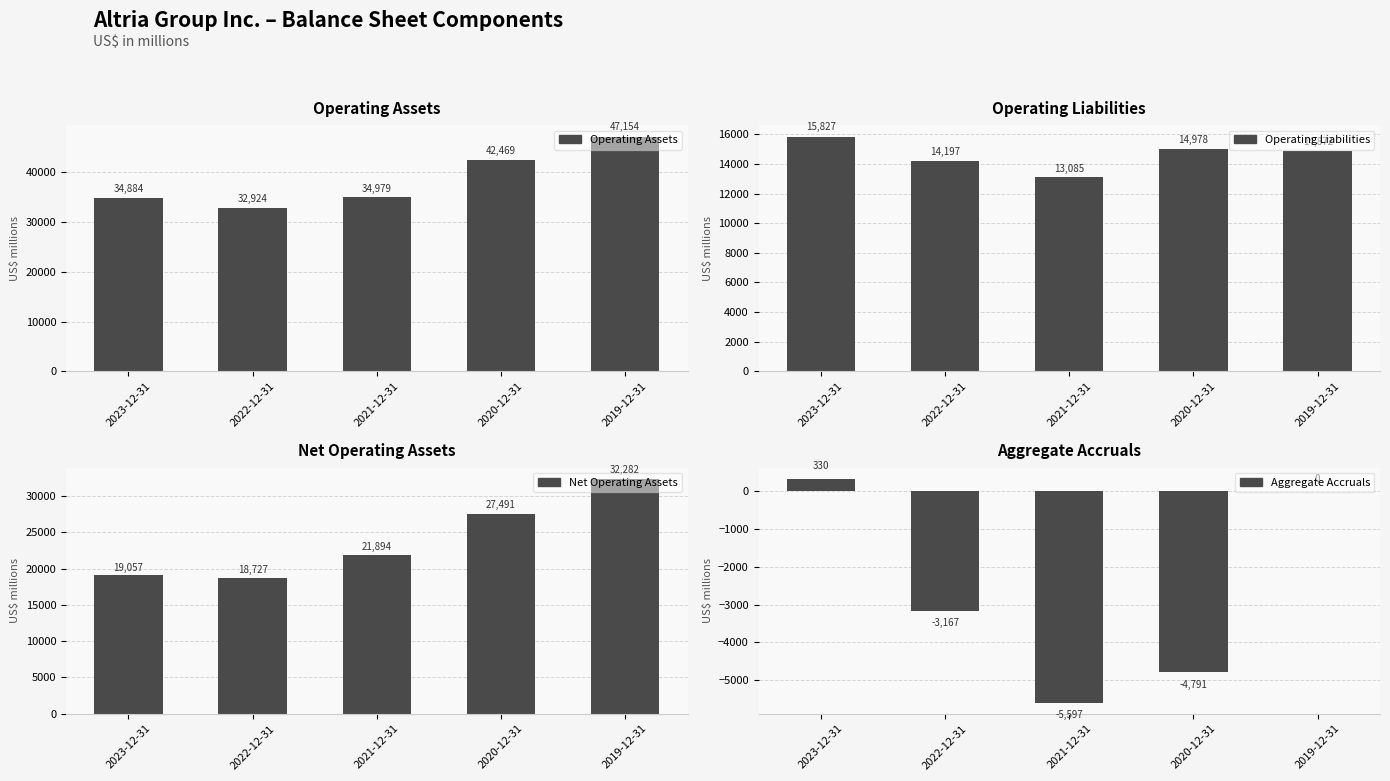

What is the value of the Net Operating Assets bar at the 4th from the left?

27491